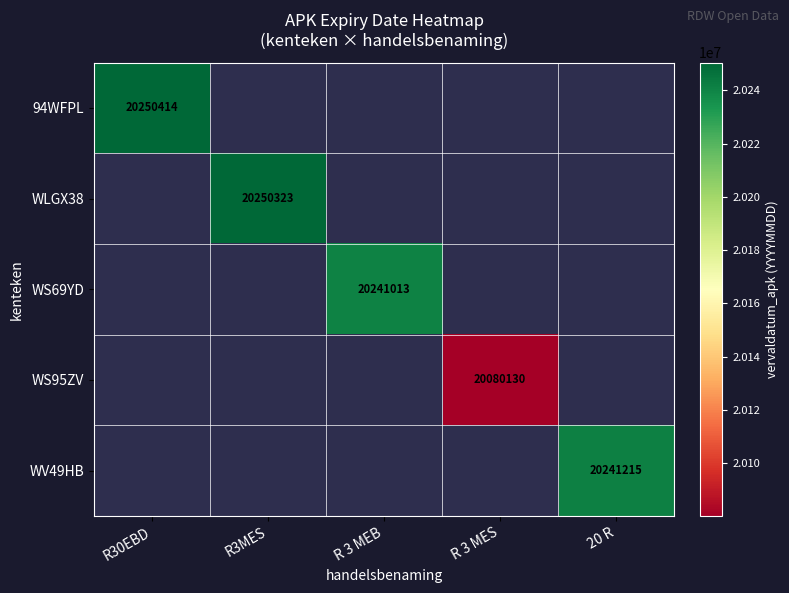

How many series are shown in this chart?

5